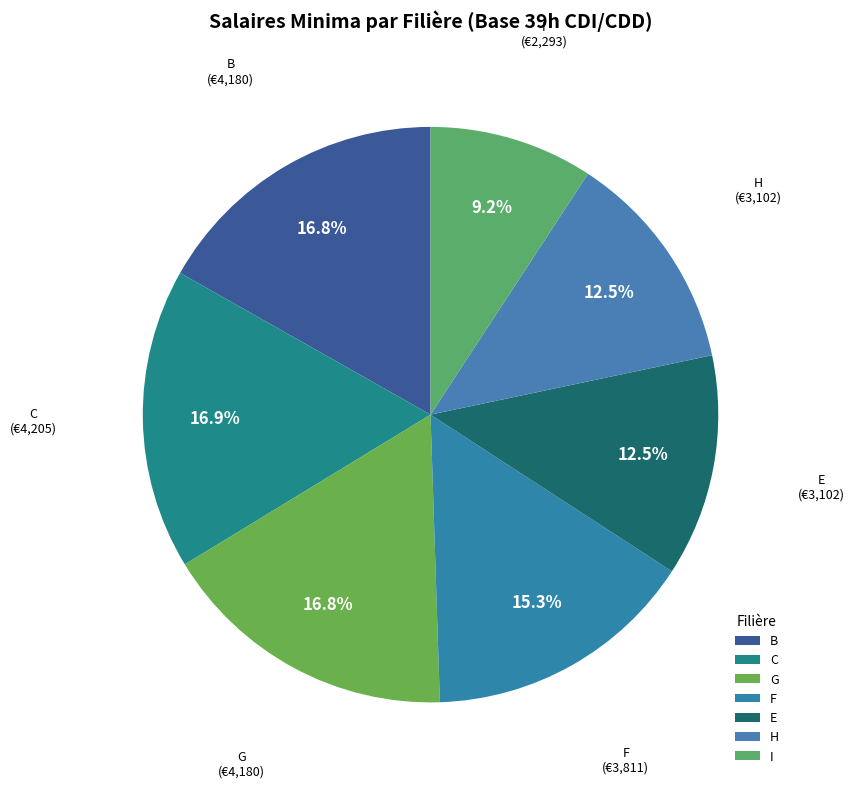

The G slice represents 17% of the pie. True or false?

True